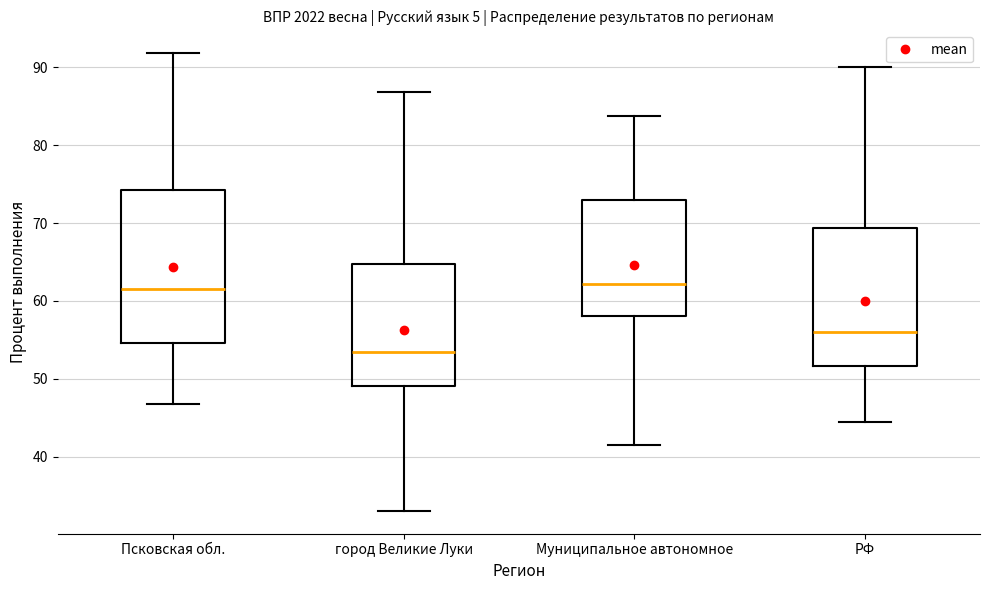

Which box has the lowest median line?

город Великие Луки